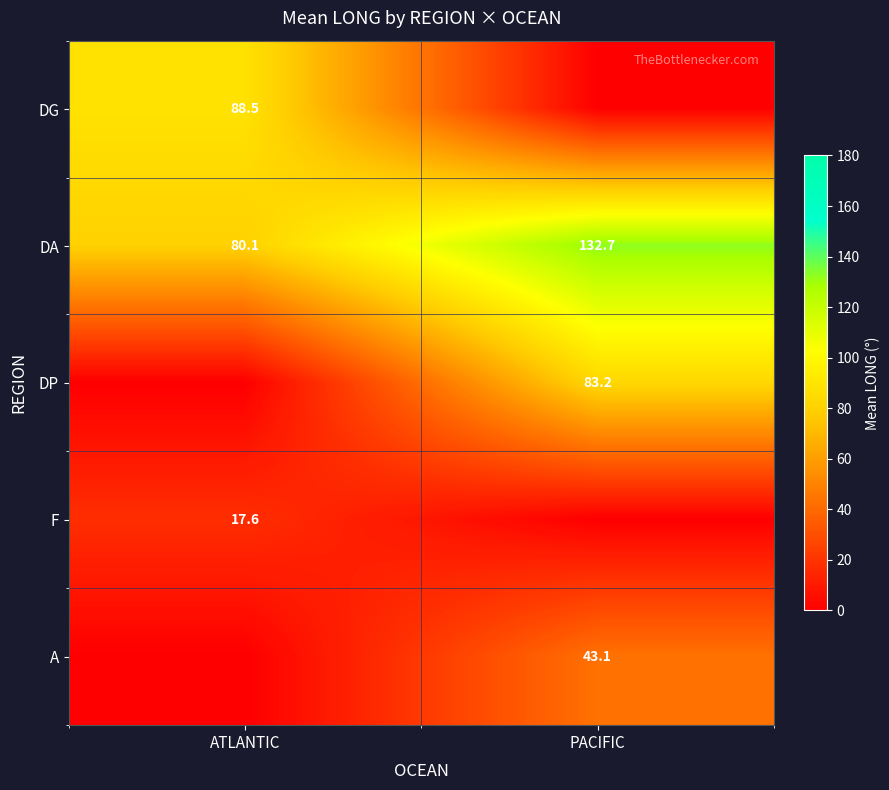

What is the difference between the DA values at PACIFIC and ATLANTIC?

52.6